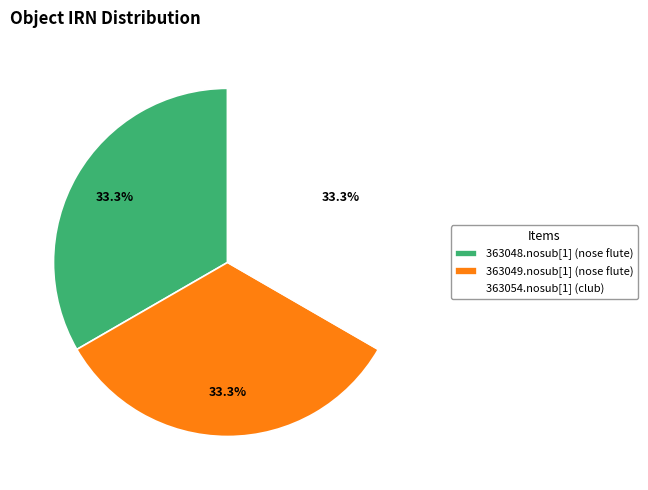

Approximately how many times larger is the value at 363054.nosub[1] (club) compared to 363048.nosub[1] (nose flute)?

1.0